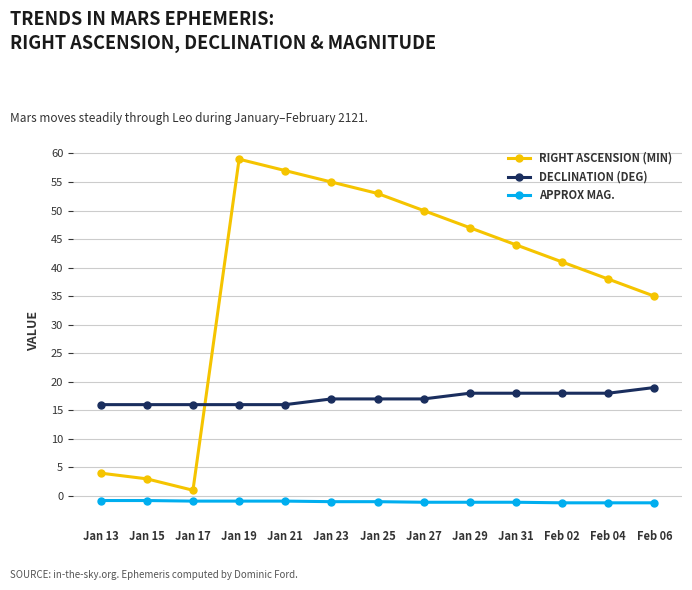

Which series has the largest range (max minus min)?

RIGHT ASCENSION (MIN)